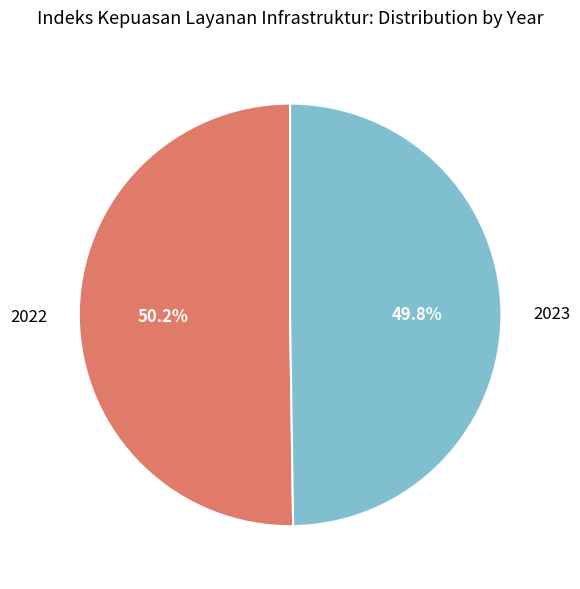

How many slices are in this pie chart?

2